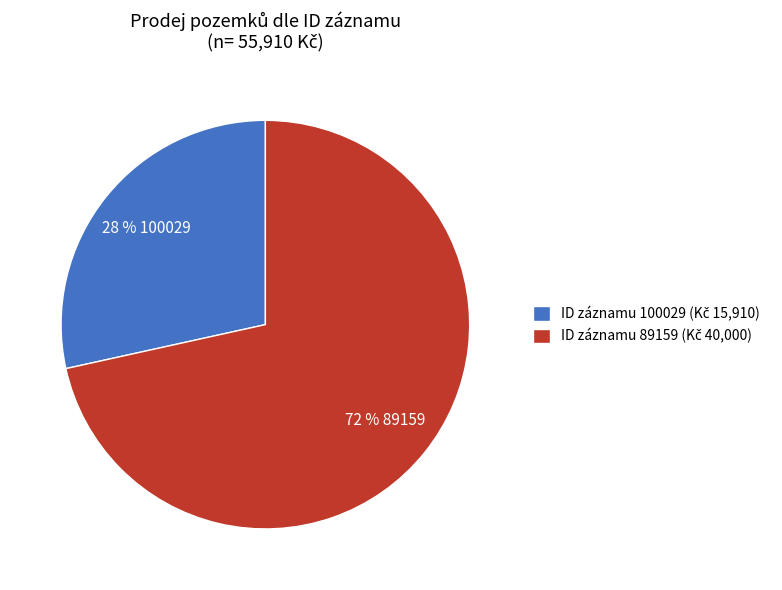

Is there a majority slice in this chart?

Yes